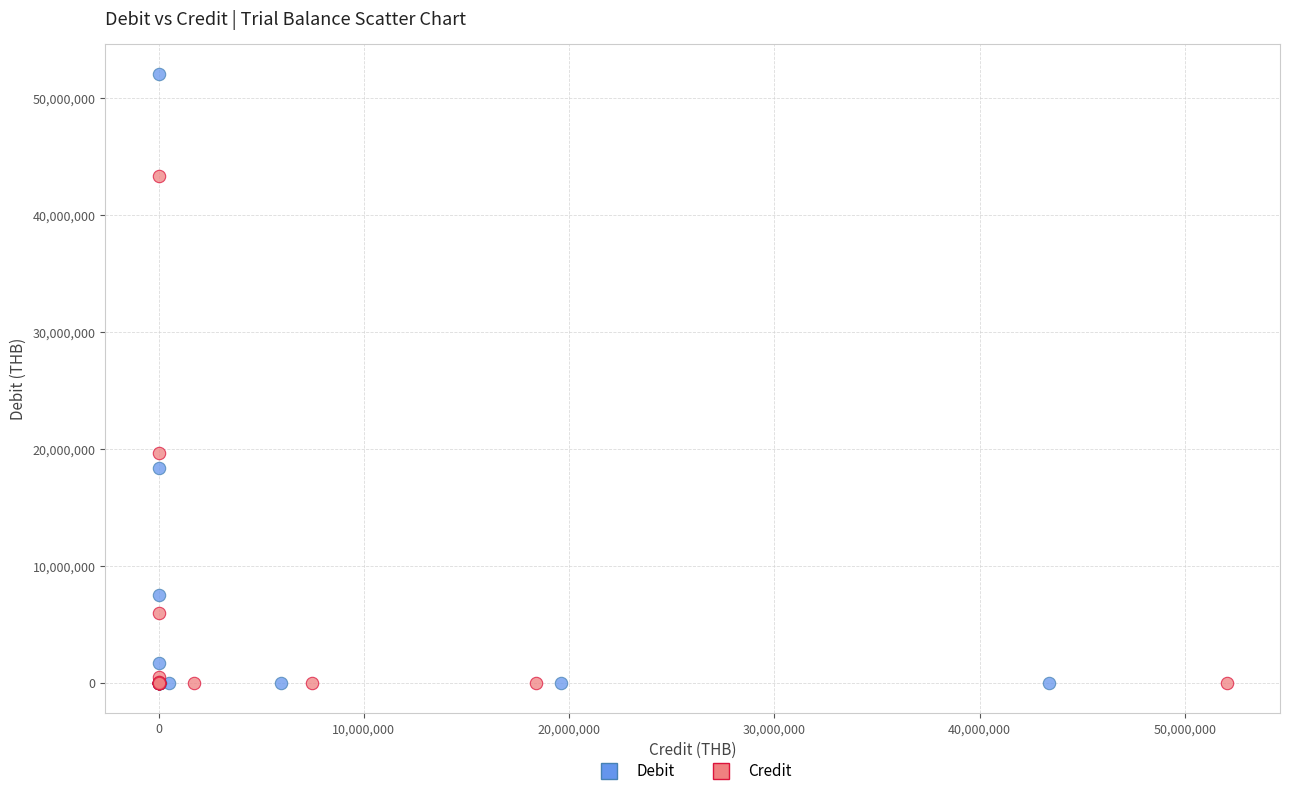

What are all the series names shown in the legend?

Debit, Credit